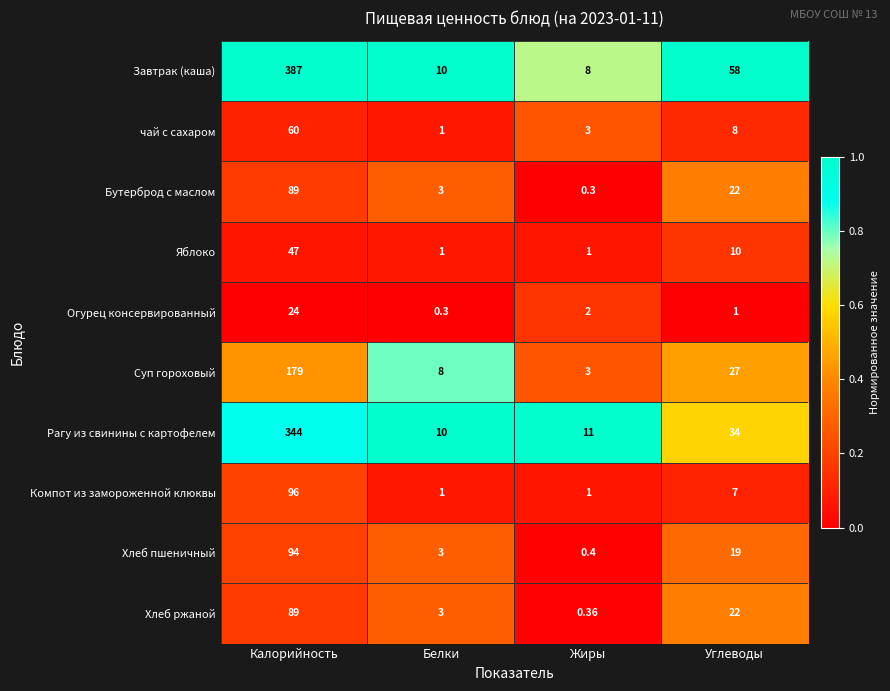

At which label does Бутерброд с маслом reach its peak?

Калорийность